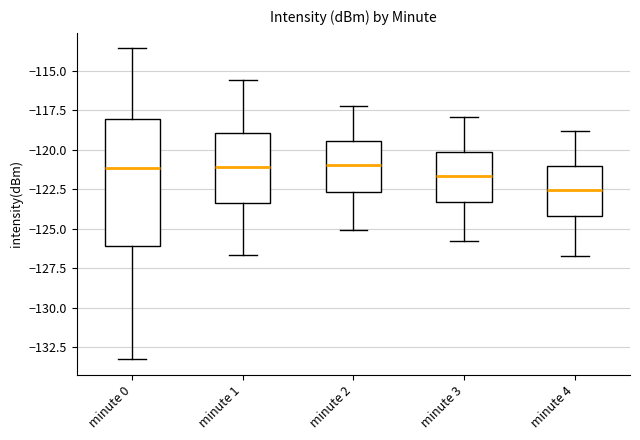

Comparing the boxes themselves (not the whiskers), which one is the tallest?

minute 0